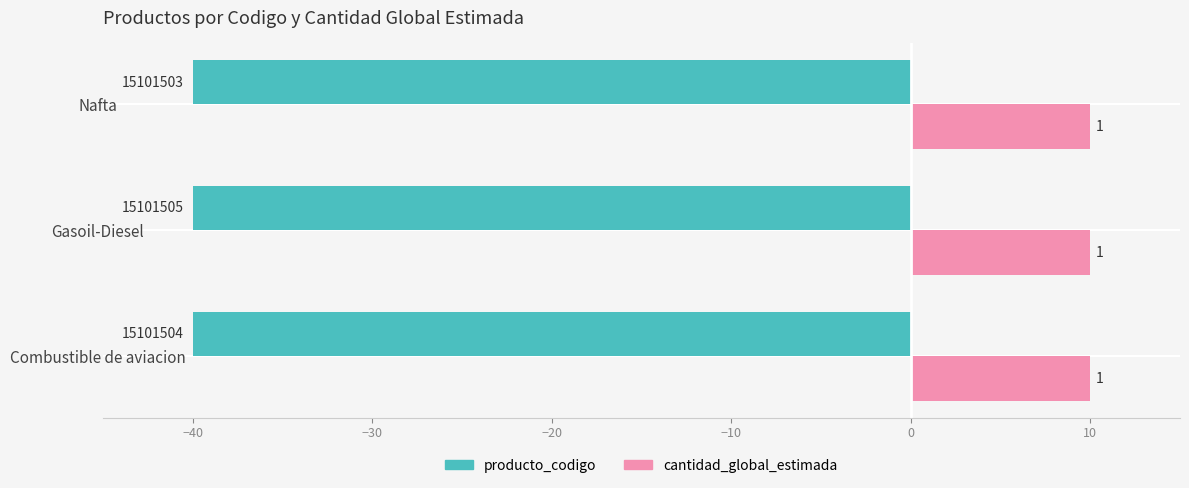

What are all the series names shown in the legend?

producto_codigo, cantidad_global_estimada